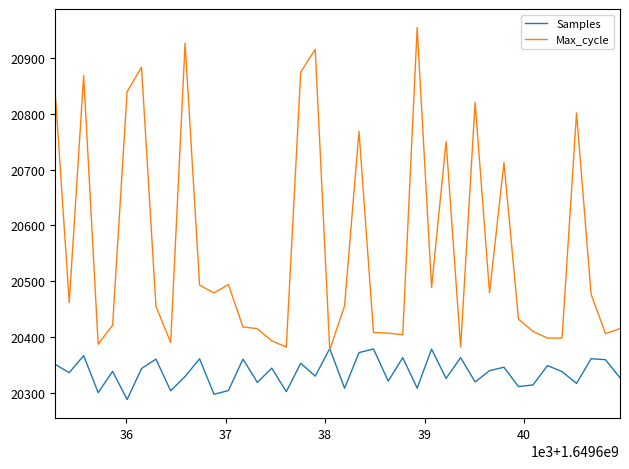

What is the smallest value displayed?

20287.8